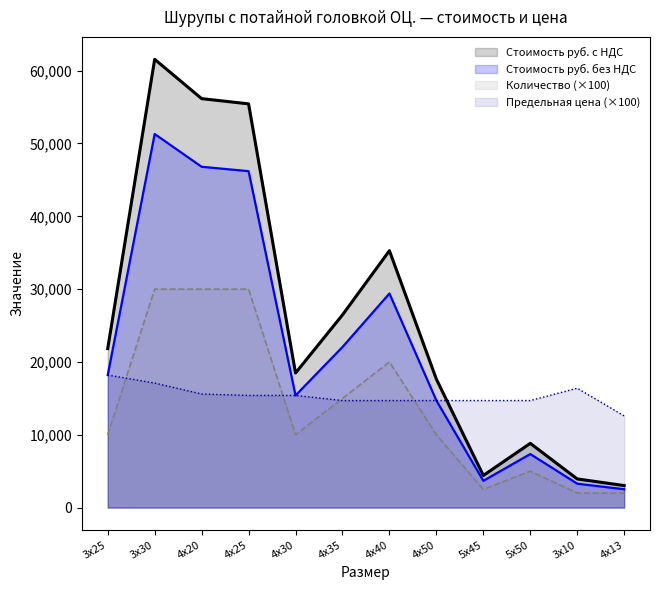

At 3х25, list the series in order from largest to smallest.

Стоимость руб. без НДС, Предельная цена руб. без НДС, Стоимость руб. с НДС, Количество